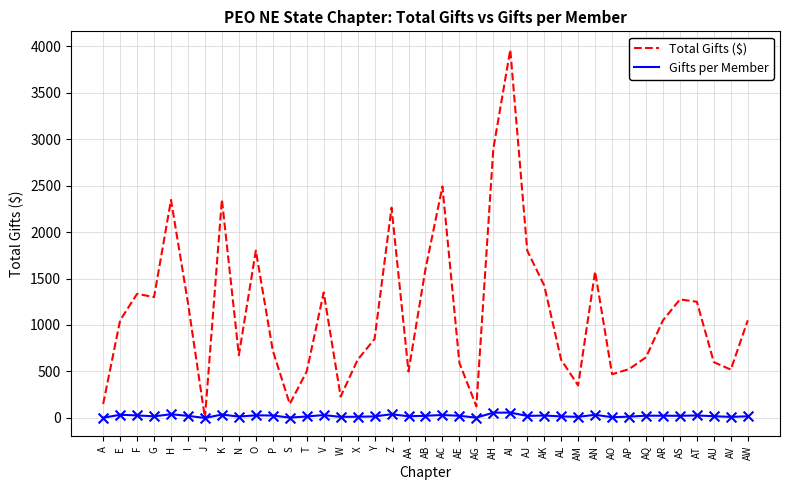

What is the total value across all series at T?

515.6